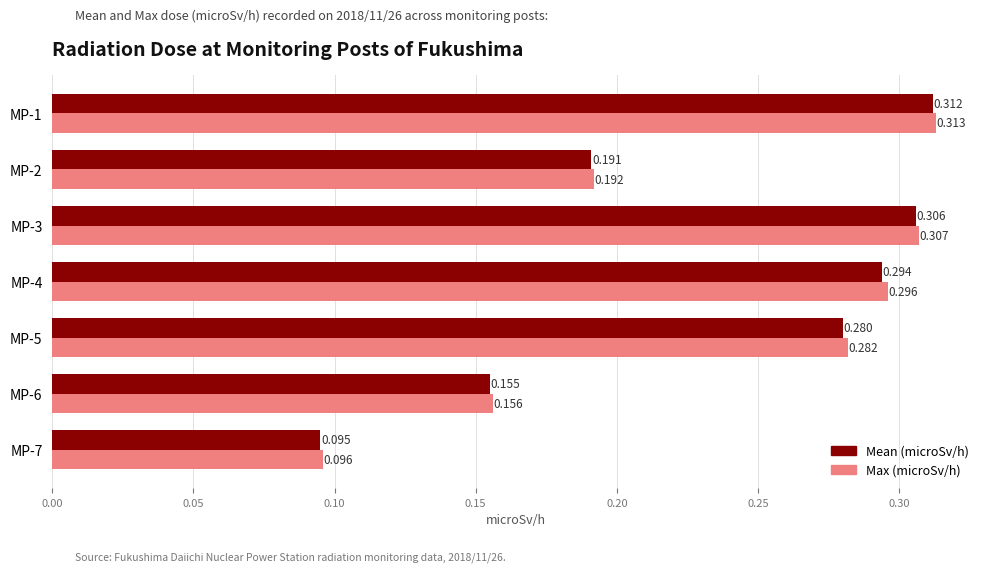

Between MP-3 and MP-4, which series saw the biggest shift?

Mean (microSv/h)